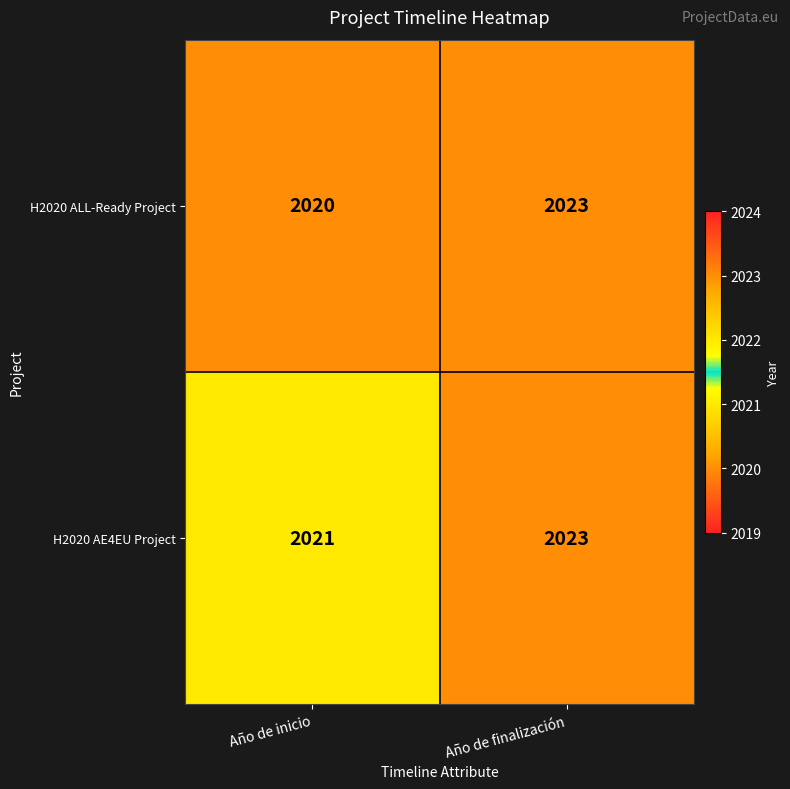

Reading left to right, list all the values displayed in this chart.

H2020 ALL-Ready Project: 2020	2023
H2020 AE4EU Project: 2021	2023